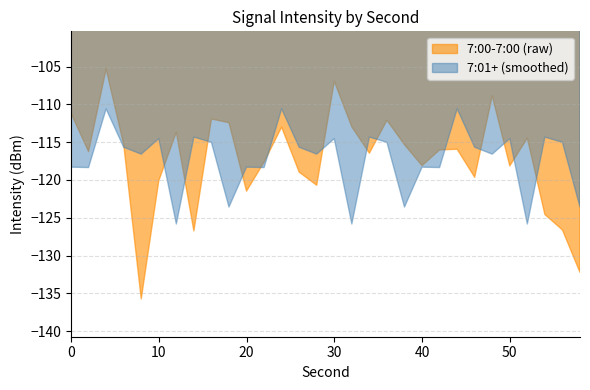

How many interior local peaks does the Rolling Avg (dBm) series have?

6